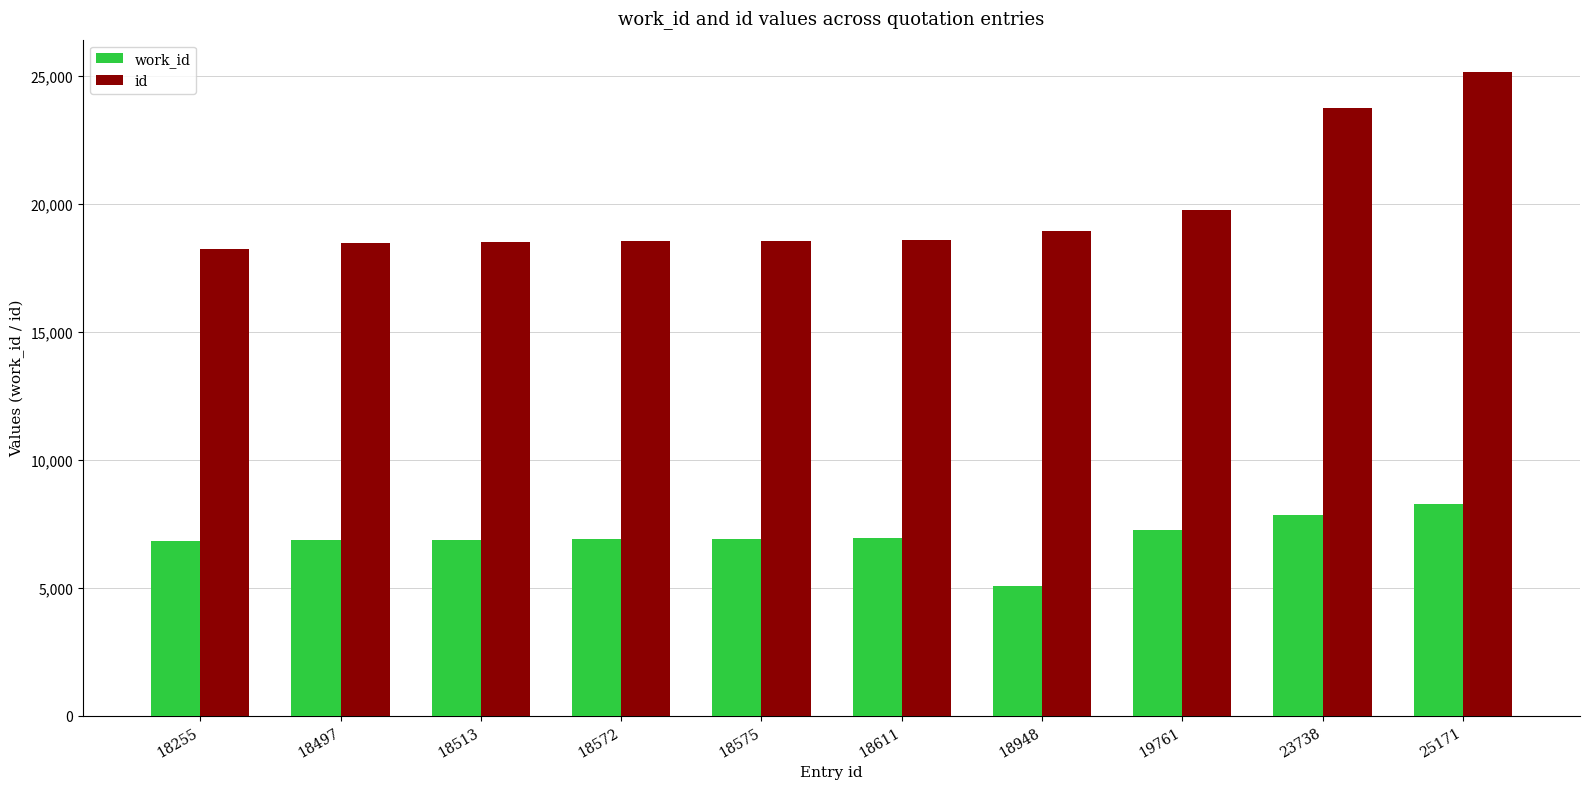

The value of work_id at 19761 is 7253. True or false?

True